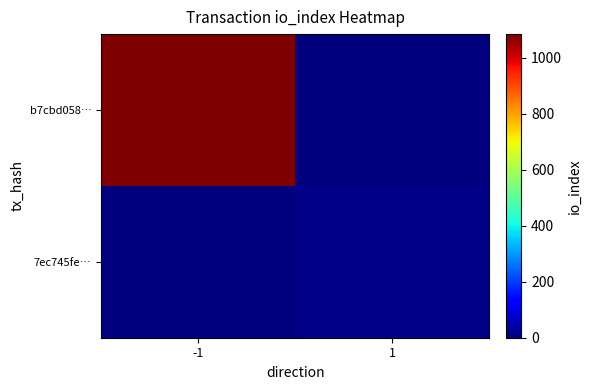

What is the spread (max minus min) of values at 1?

11